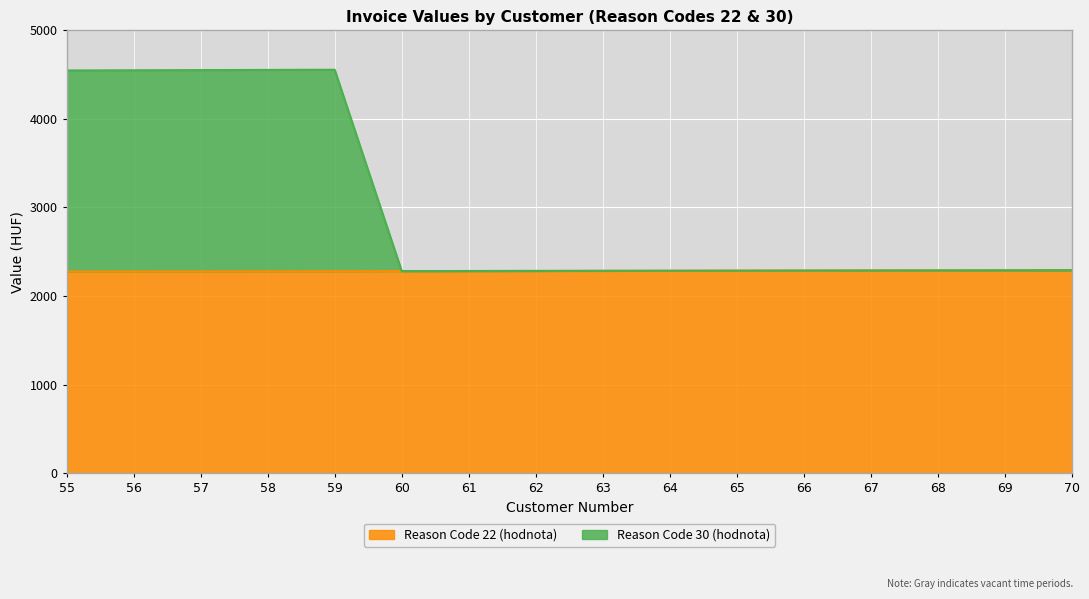

Reading left to right, transcribe all the data shown in this chart.

reason_22: 55=2276	56=2277	57=2278	58=2279	59=2280	60=2281	61=2282	62=2283	63=2284	64=2285	65=2286	66=2287	67=2288	68=2289	69=2290	70=2291
reason_30: 55=4547	56=4549	57=4551	58=4553	59=4555	60=2281	61=2282	62=2283	63=2284	64=2285	65=2286	66=2287	67=2288	68=2289	69=2290	70=2291